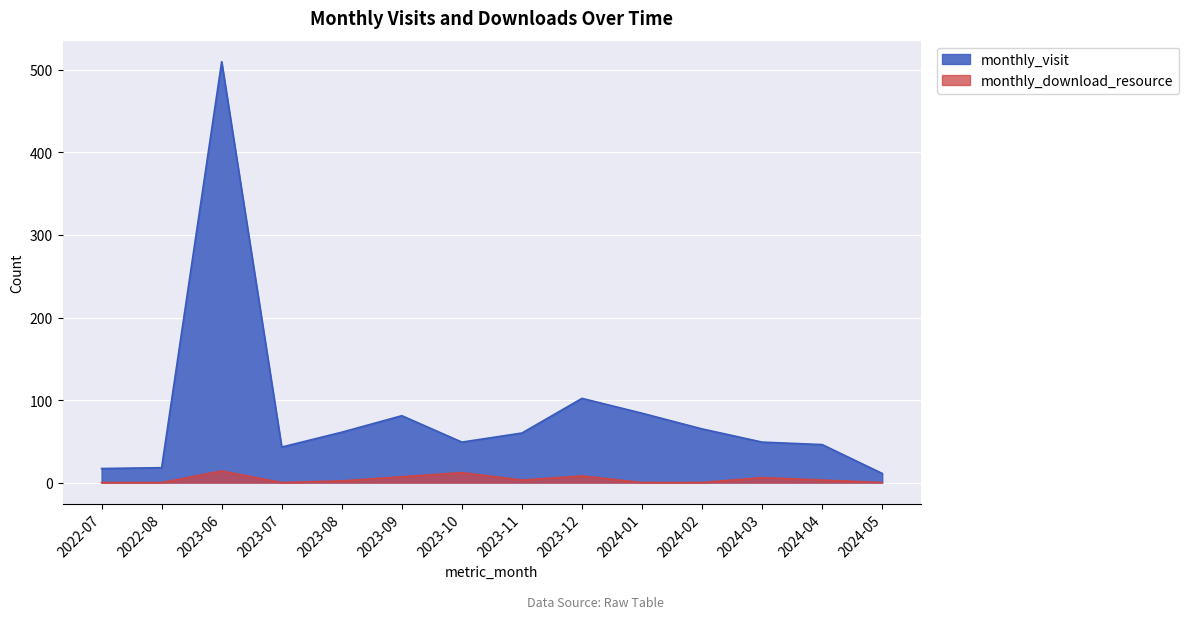

What is the spread (max minus min) of values at 2023-09?

74